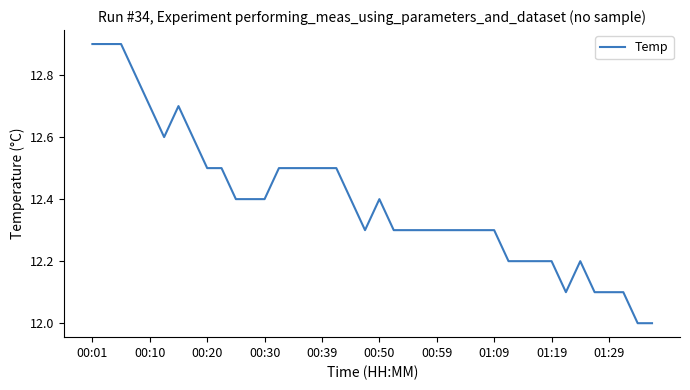

What is the greatest value displayed?

12.9